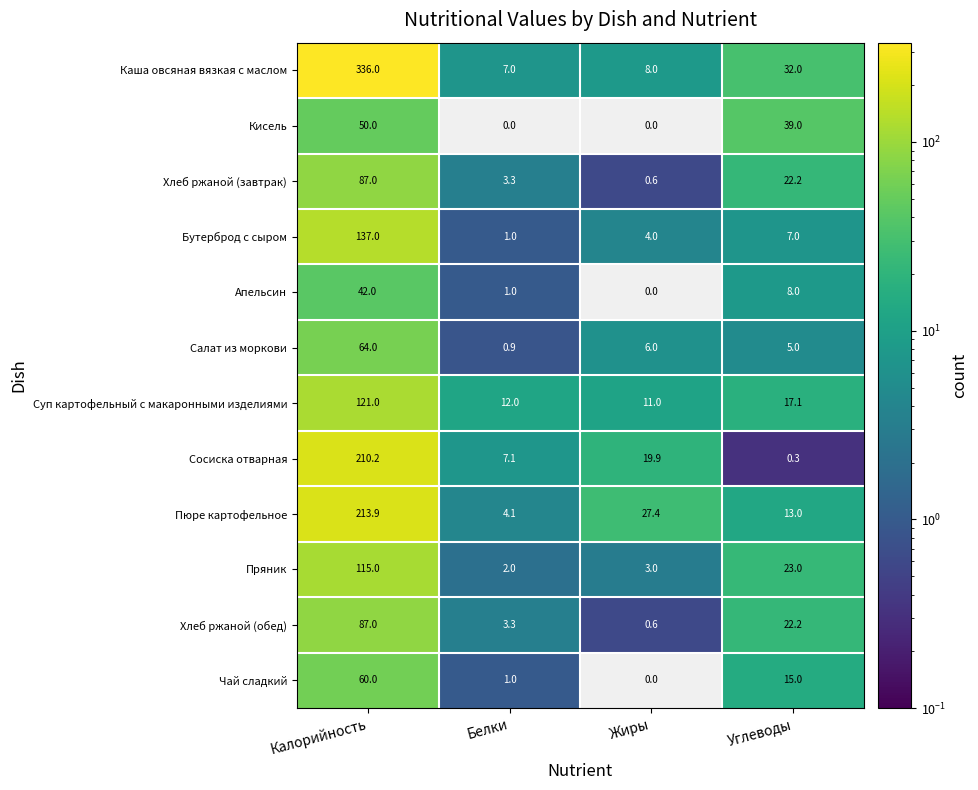

True or false: Хлеб ржаной (завтрак) has a value of 147.8 at Калорийность.

False